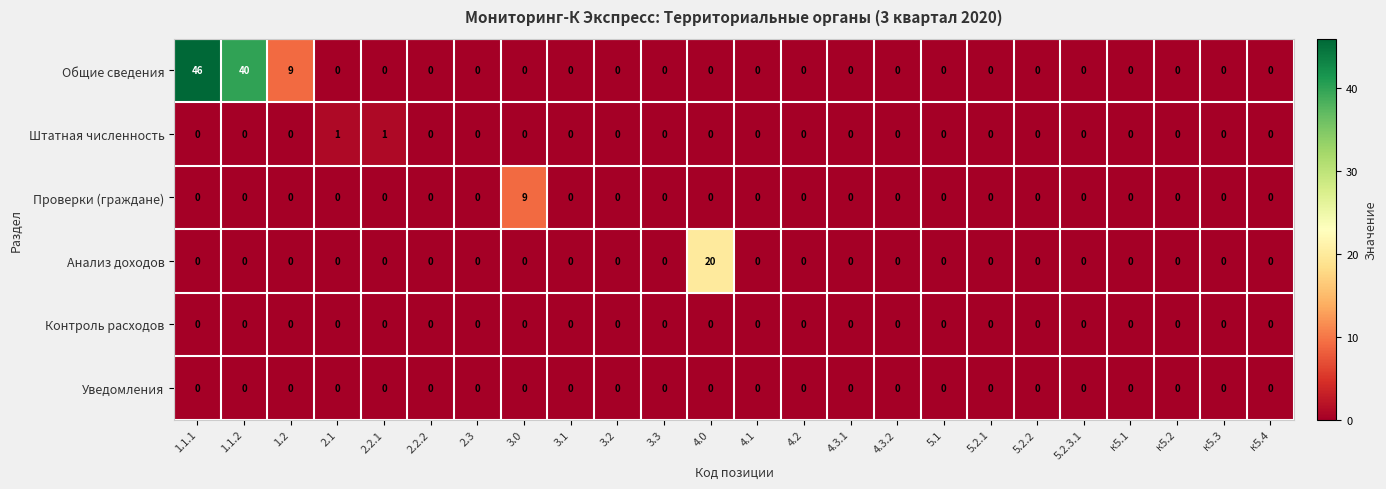

At how many categories does at least one series exceed 29?

2